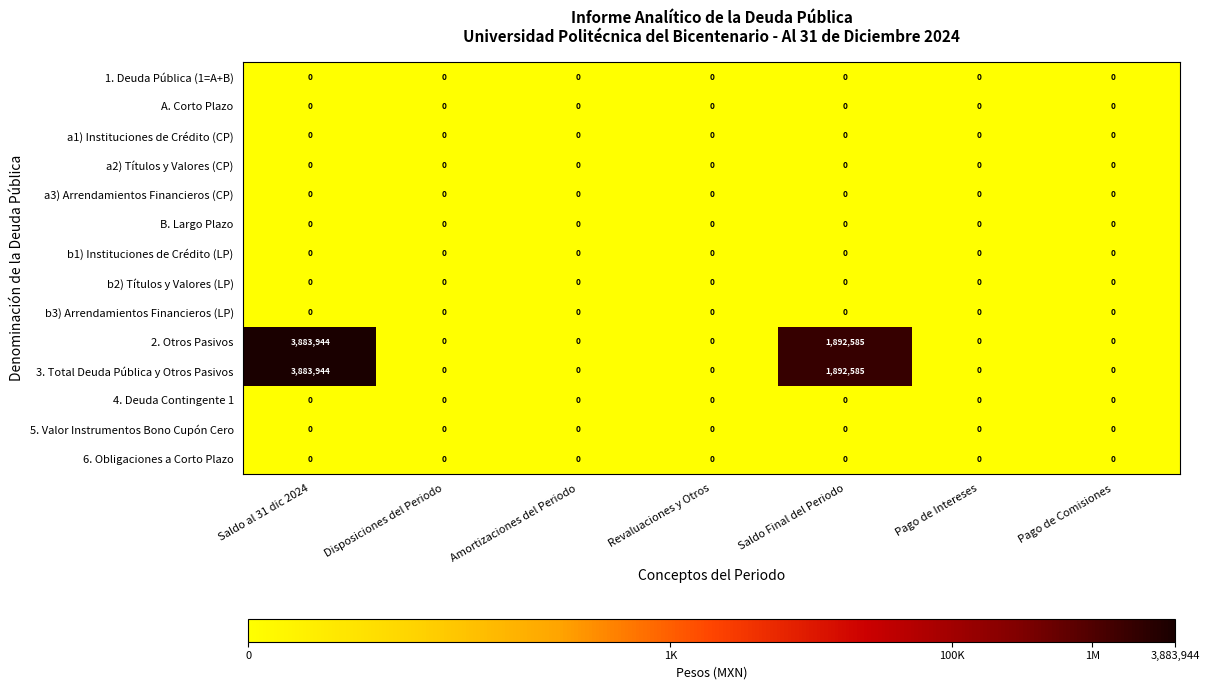

At which category is the sum across all series the highest?

Saldo al 31 dic 2024